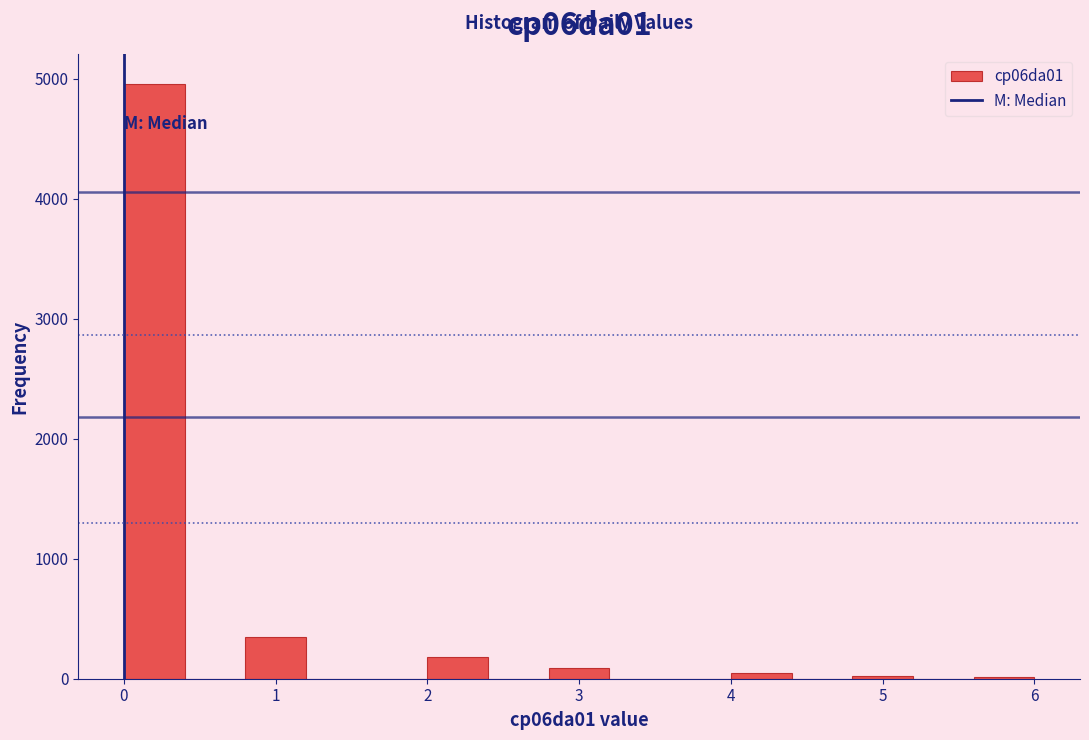

Reading left to right, list every bar in this chart as the range it spans on the x-axis followed by its height. The values are not printed on the chart, so give them approximately, as read against the axis.

0.0 to 0.4: 5000
0.4 to 0.8: 0
0.8 to 1.2: 400
1.2 to 1.6: 0
1.6 to 2.0: 0
2.0 to 2.4: 200
2.4 to 2.8: 0
2.8 to 3.2: under 100
3.2 to 3.6: 0
3.6 to 4.0: 0
4.0 to 4.4: under 100
4.4 to 4.8: 0
4.8 to 5.2: under 100
5.2 to 5.6: 0
5.6 to 6.0: under 100